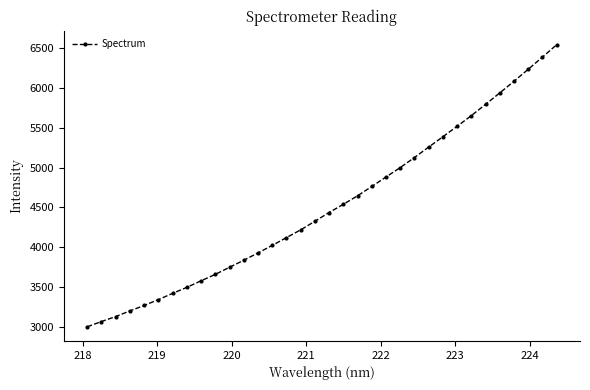

How many values exceed 4436?

17